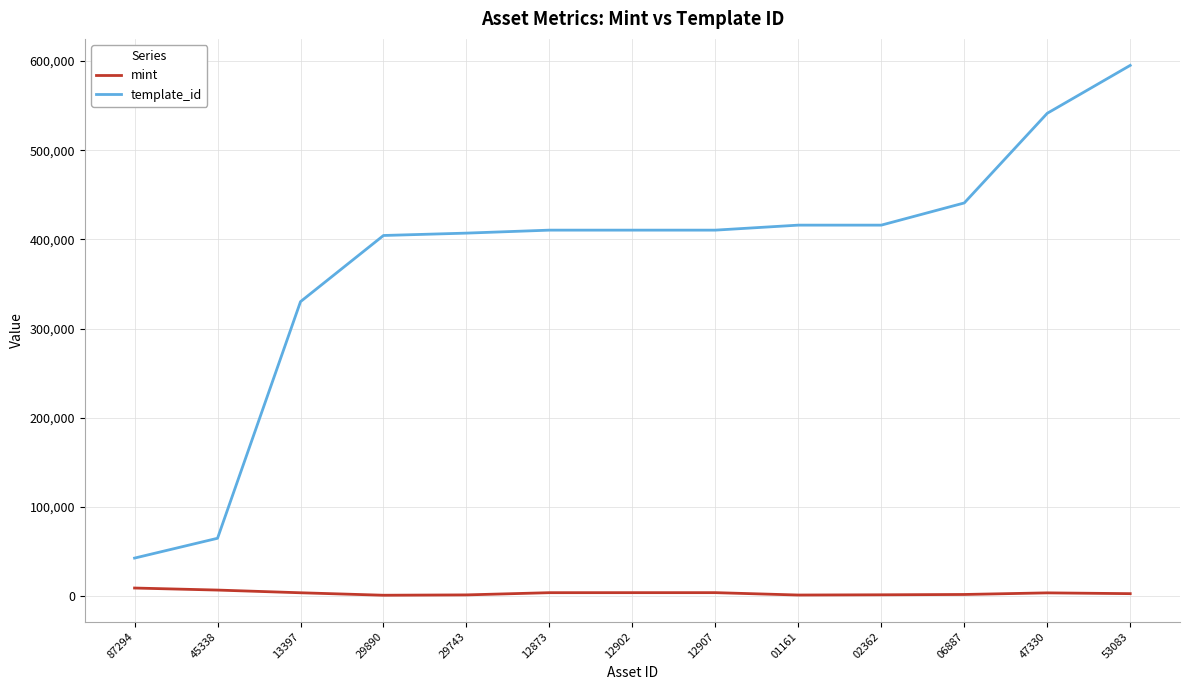

At how many categories does at least one series exceed 232119?

11